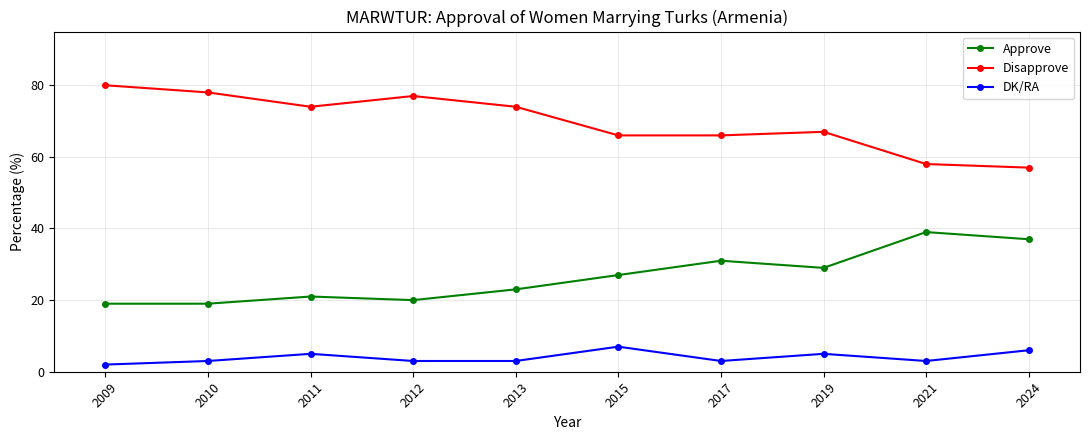

Reading left to right, list all the values displayed in this chart.

Approve: 2009=19	2010=19	2011=21	2012=20	2013=23	2015=27	2017=31	2019=29	2021=39	2024=37
Disapprove: 2009=80	2010=78	2011=74	2012=77	2013=74	2015=66	2017=66	2019=67	2021=58	2024=57
DK/RA: 2009=2	2010=3	2011=5	2012=3	2013=3	2015=7	2017=3	2019=5	2021=3	2024=6